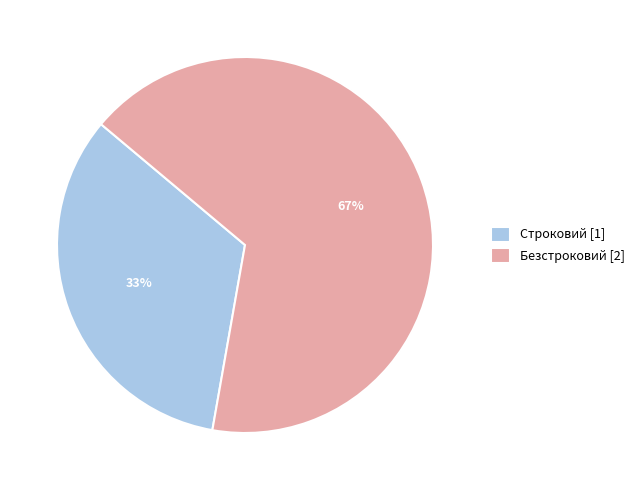

Which slice is the smallest?

Строковий